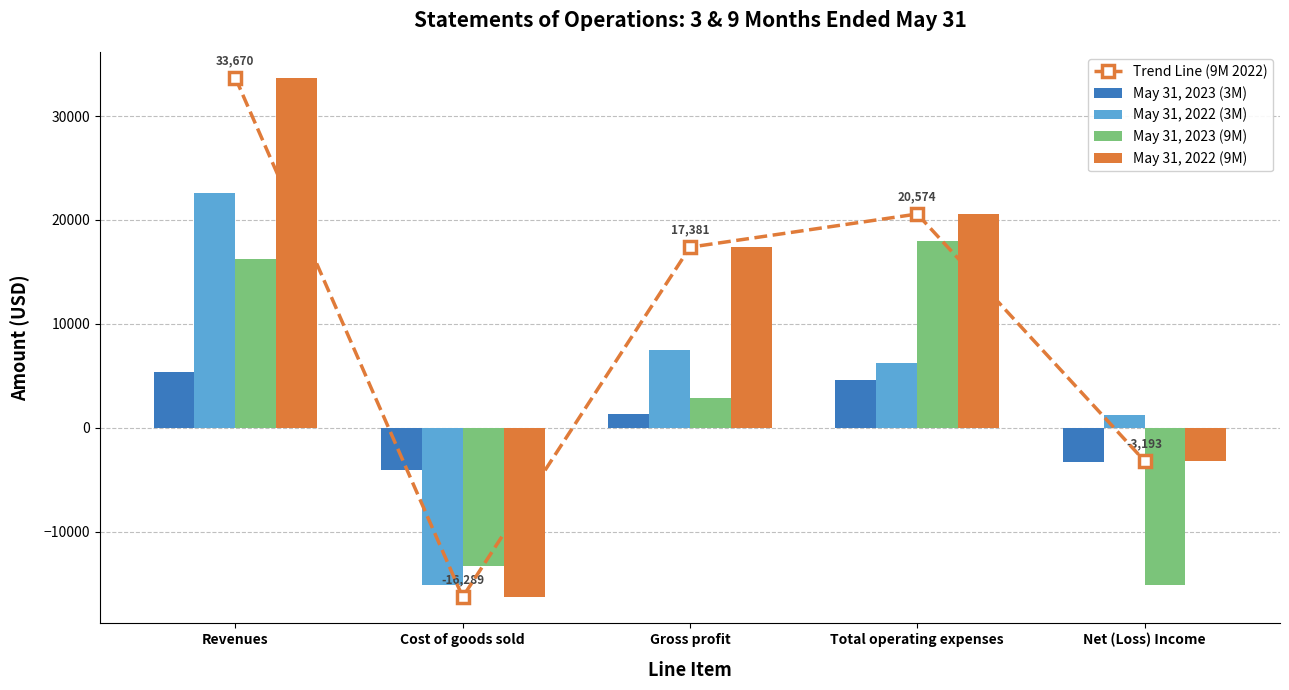

Reading left to right, transcribe all the data shown in this chart.

Trend Line (9M 2022): Revenues=33670	Cost of goods sold=-16289	Gross profit=17381	Total operating expenses=20574	Net (Loss) Income=-3193
May 31, 2023 (3M): Revenues=5322	Cost of goods sold=-4034	Gross profit=1288	Total operating expenses=4621	Net (Loss) Income=-3333
May 31, 2022 (3M): Revenues=22601	Cost of goods sold=-15151	Gross profit=7450	Total operating expenses=6204	Net (Loss) Income=1246
May 31, 2023 (9M): Revenues=16234	Cost of goods sold=-13346	Gross profit=2888	Total operating expenses=18008	Net (Loss) Income=-15120
May 31, 2022 (9M): Revenues=33670	Cost of goods sold=-16289	Gross profit=17381	Total operating expenses=20574	Net (Loss) Income=-3193